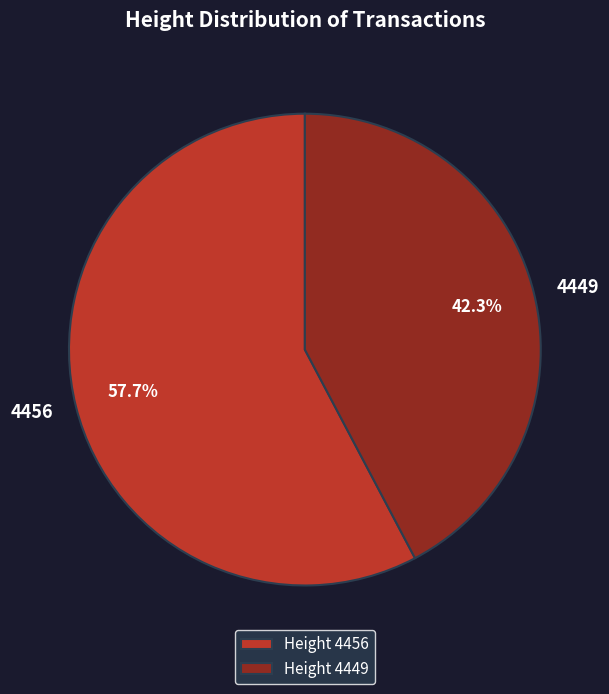

Between 4456 and 4449, which is larger?

4456